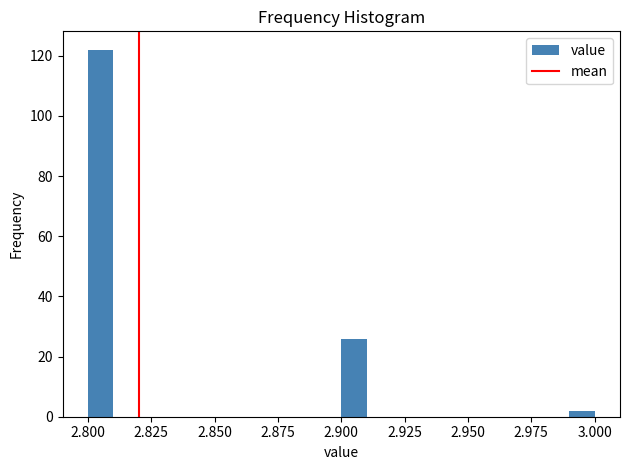

Read against the x-axis, roughly where is the centre of the tallest bar?

2.805